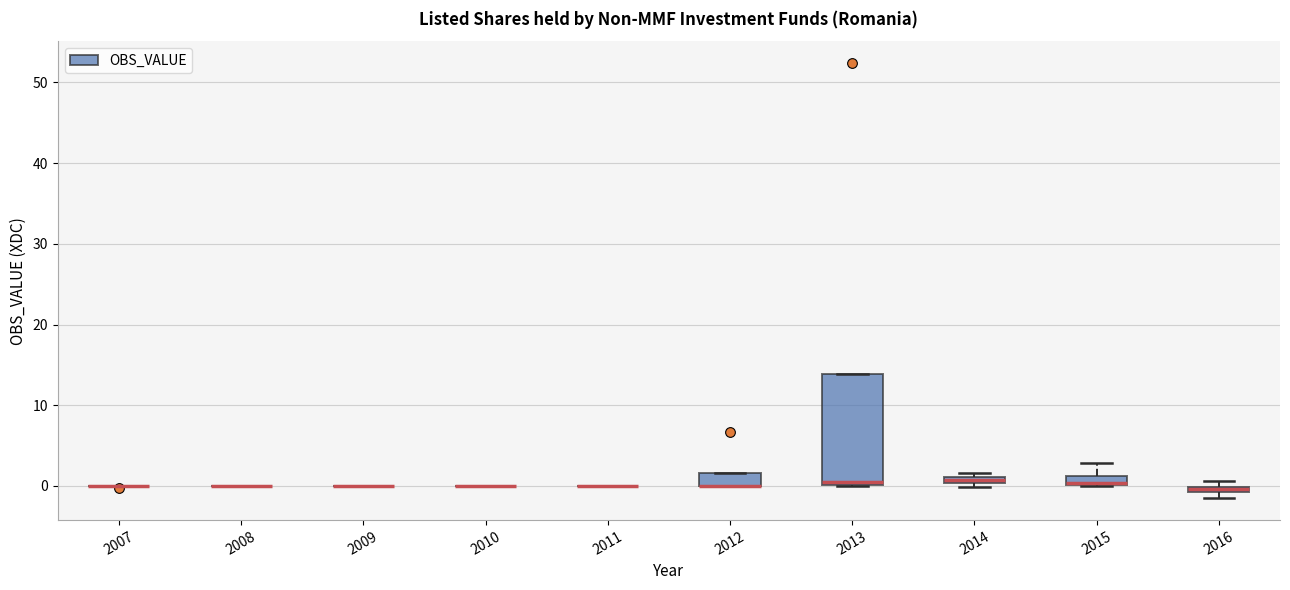

Comparing the boxes themselves (not the whiskers), which one is the tallest?

2013